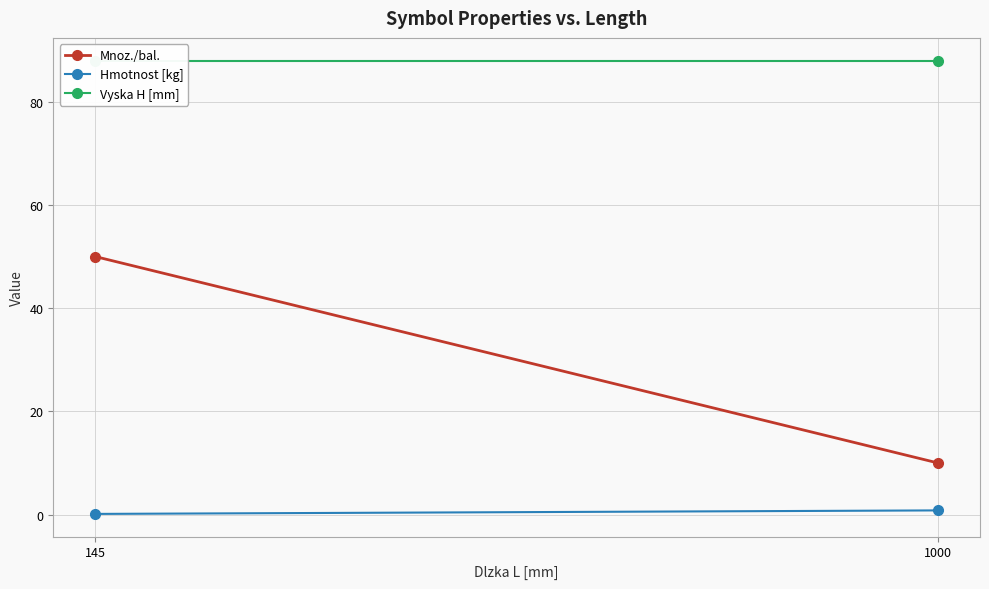

What is the sum of all Mnoz./bal. values?

60.0